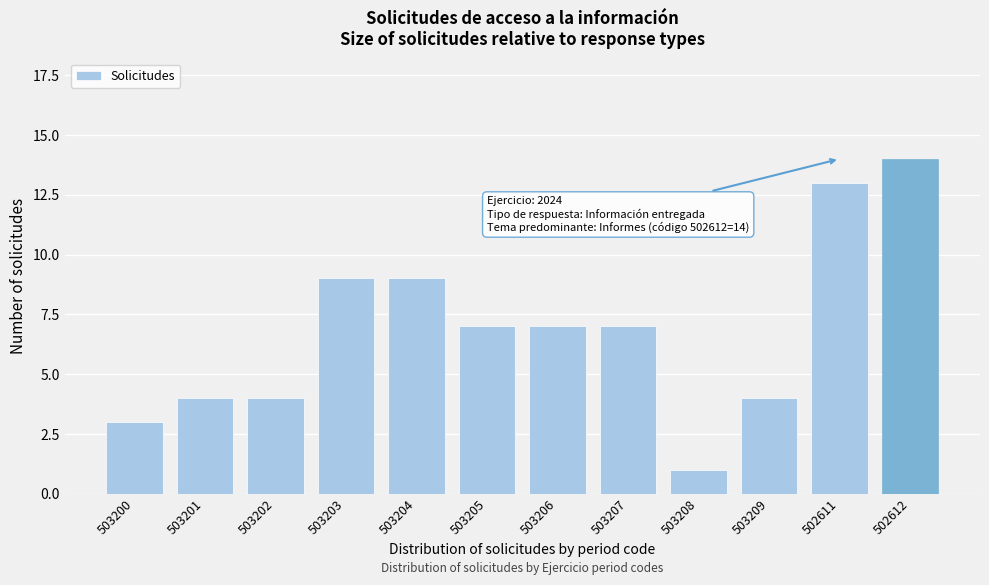

Reading left to right, what are all the values shown in this chart?

503200=3	503201=4	503202=4	503203=9	503204=9	503205=7	503206=7	503207=7	503208=1	503209=4	502611=13	502612=14